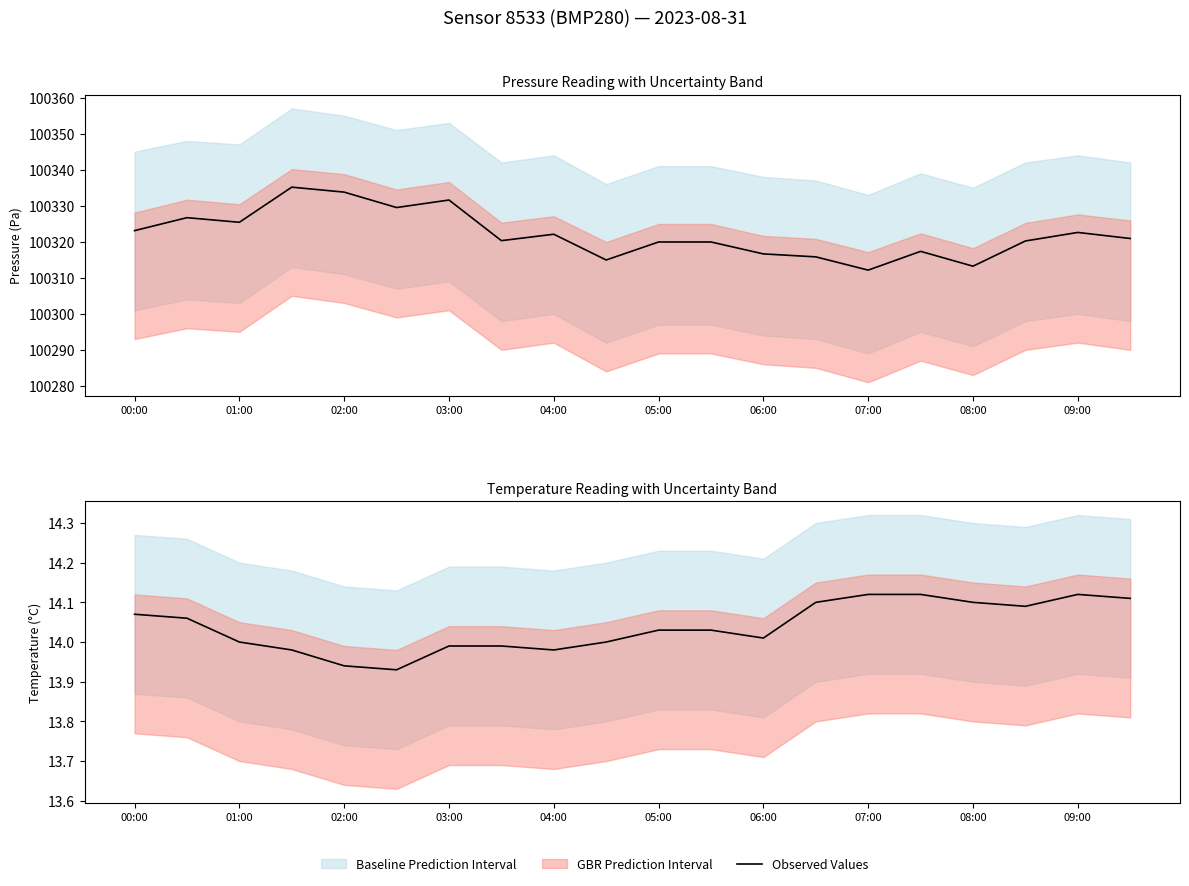

Is it true that the value at 15 is 3.1?

False